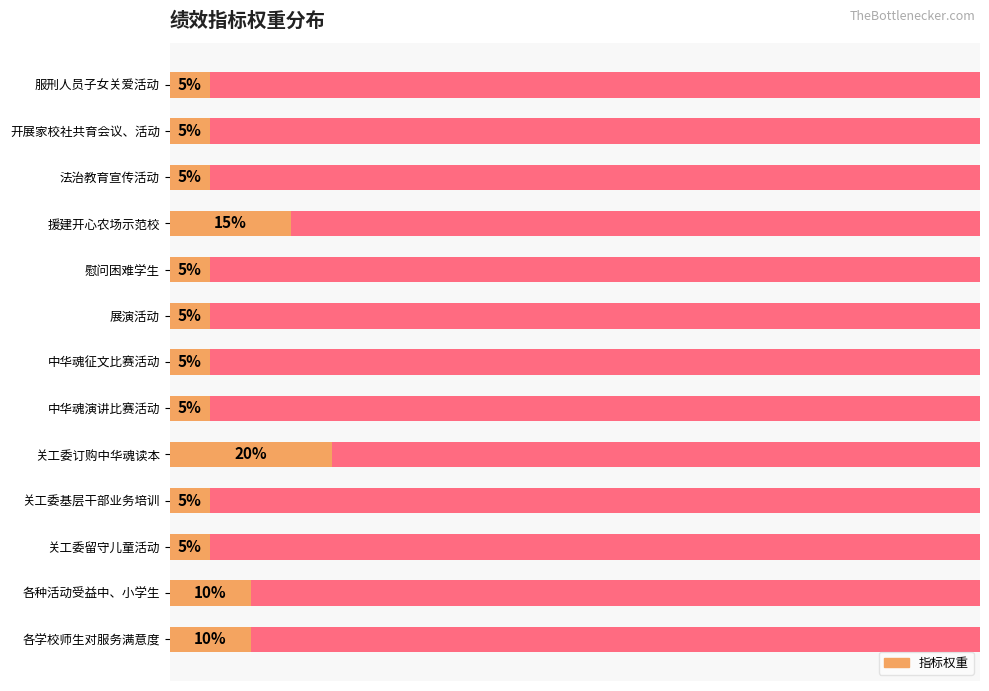

Reading left to right, transcribe all the data shown in this chart.

5	5	5	15	5	5	5	5	20	5	5	10	10